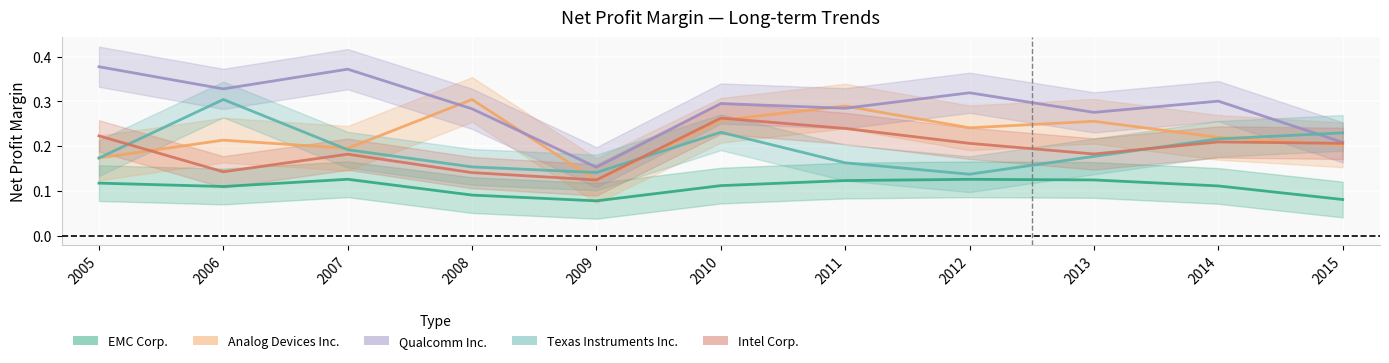

Read the Analog Devices Inc. value at 2011.

0.3